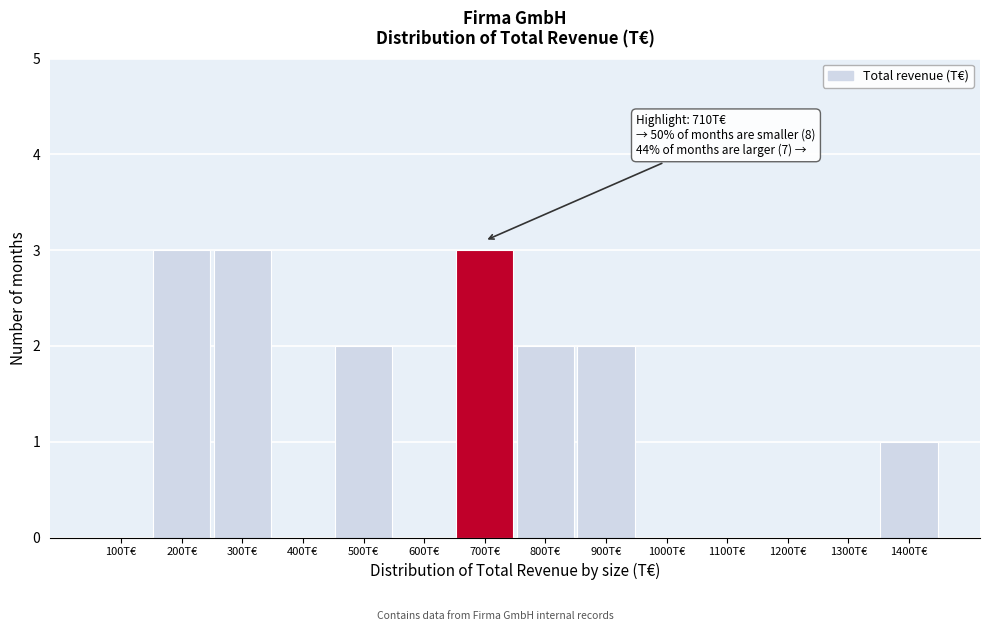

Reading left to right, transcribe all the data shown in this chart.

100T€=0	200T€=3	300T€=3	400T€=0	500T€=2	600T€=0	700T€=3	800T€=2	900T€=2	1000T€=0	1100T€=0	1200T€=0	1300T€=0	1400T€=1